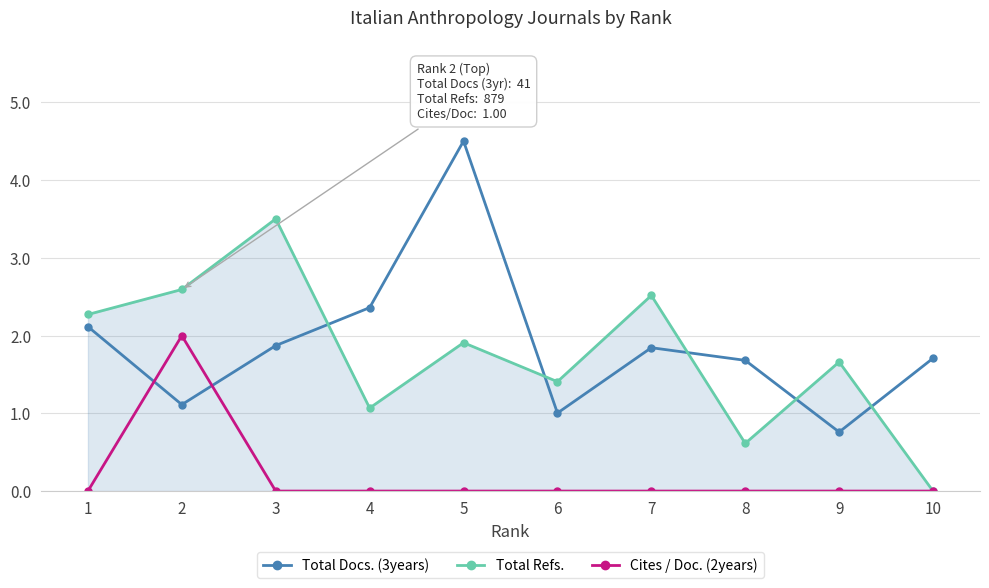

What is the greatest value displayed?

4.5